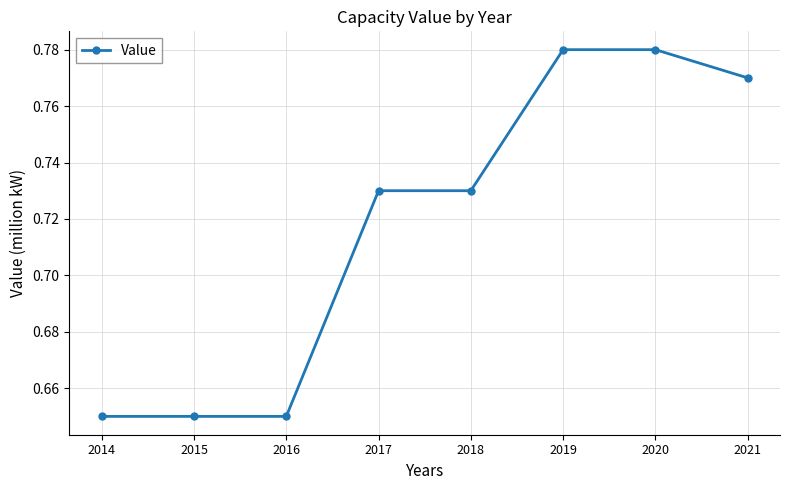

True or false: the data shows 1.2 at 2019.

False